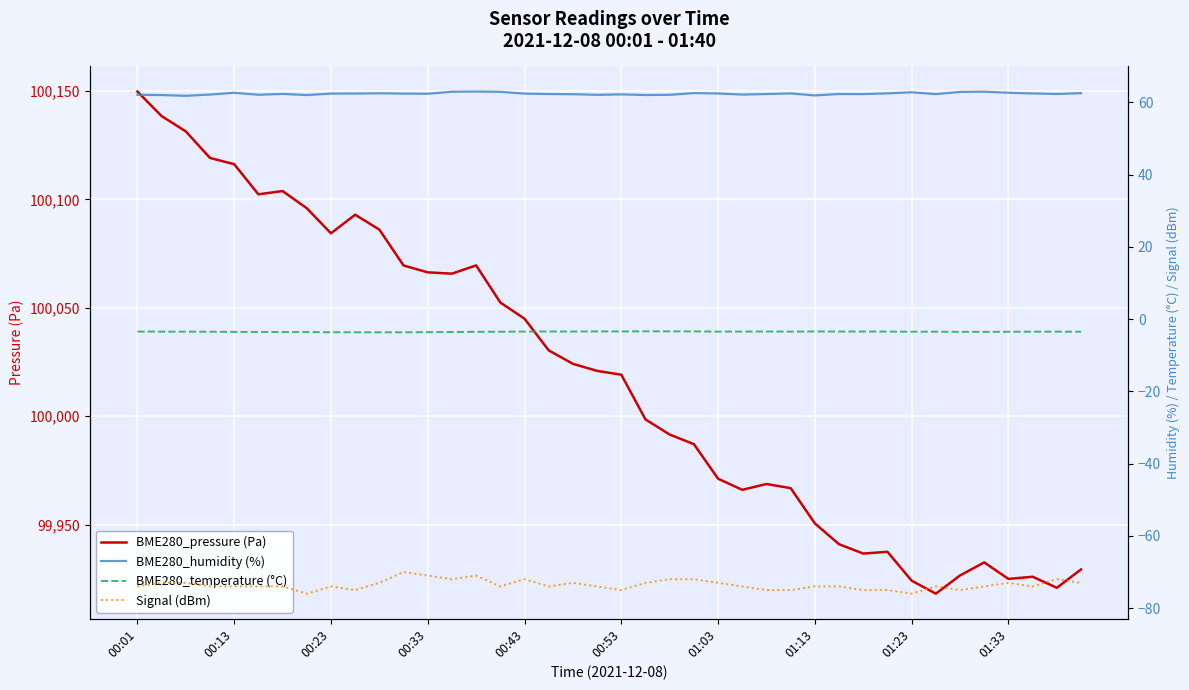

What is the maximum value for BME280_humidity (%)?

63.0